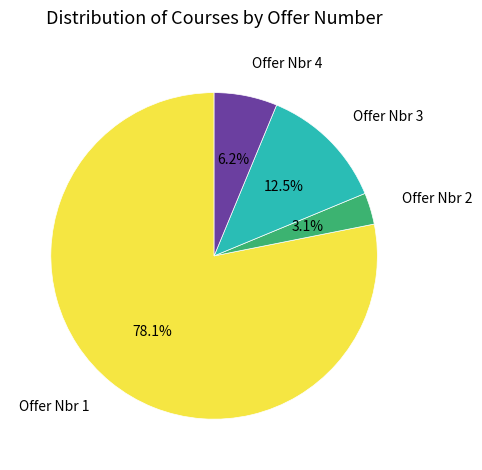

Is there any slice that represents more than half of the pie?

Yes